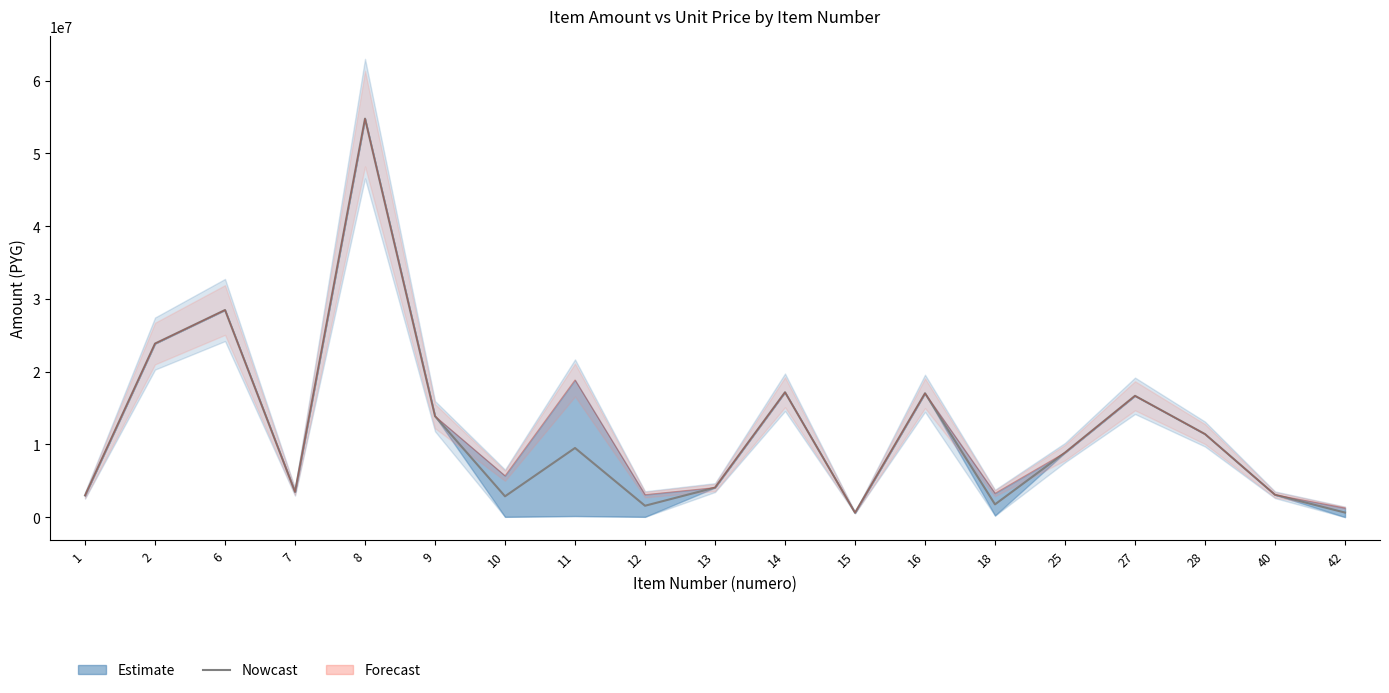

What is the value of the 8th point from the left?

9509519.2